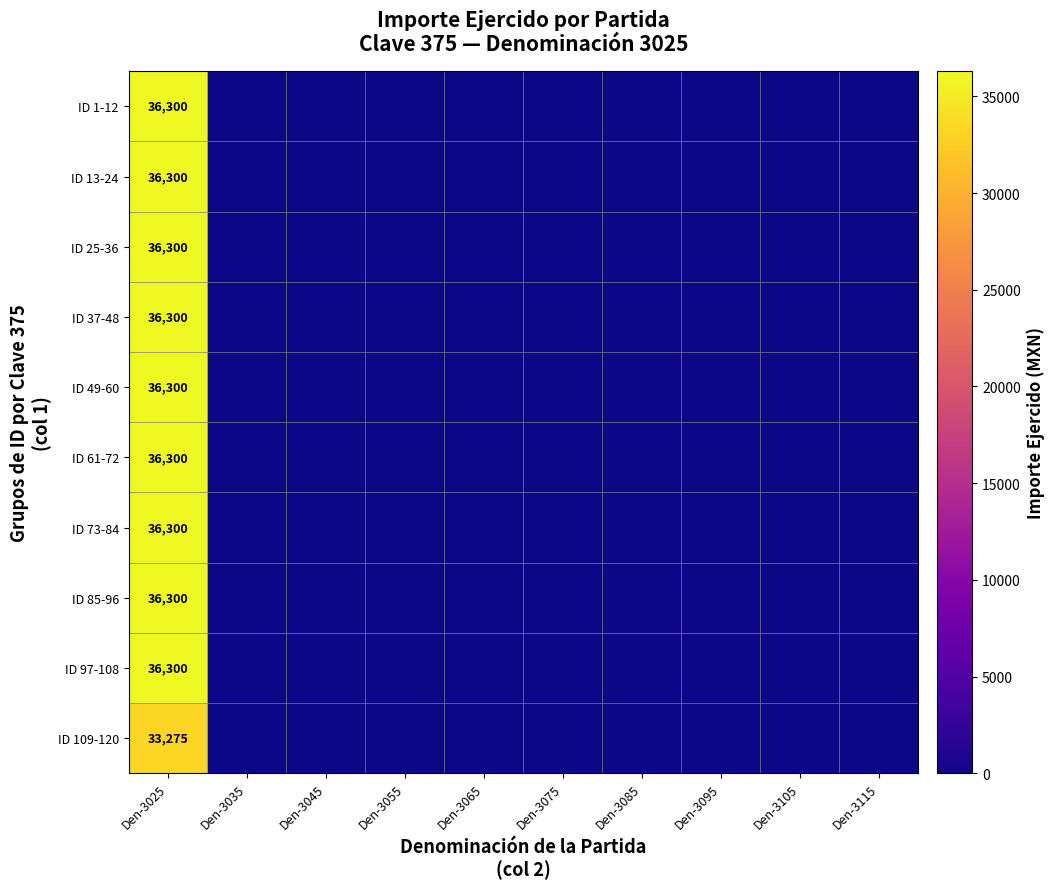

Which label corresponds to the smallest value in the chart?

Den-3035